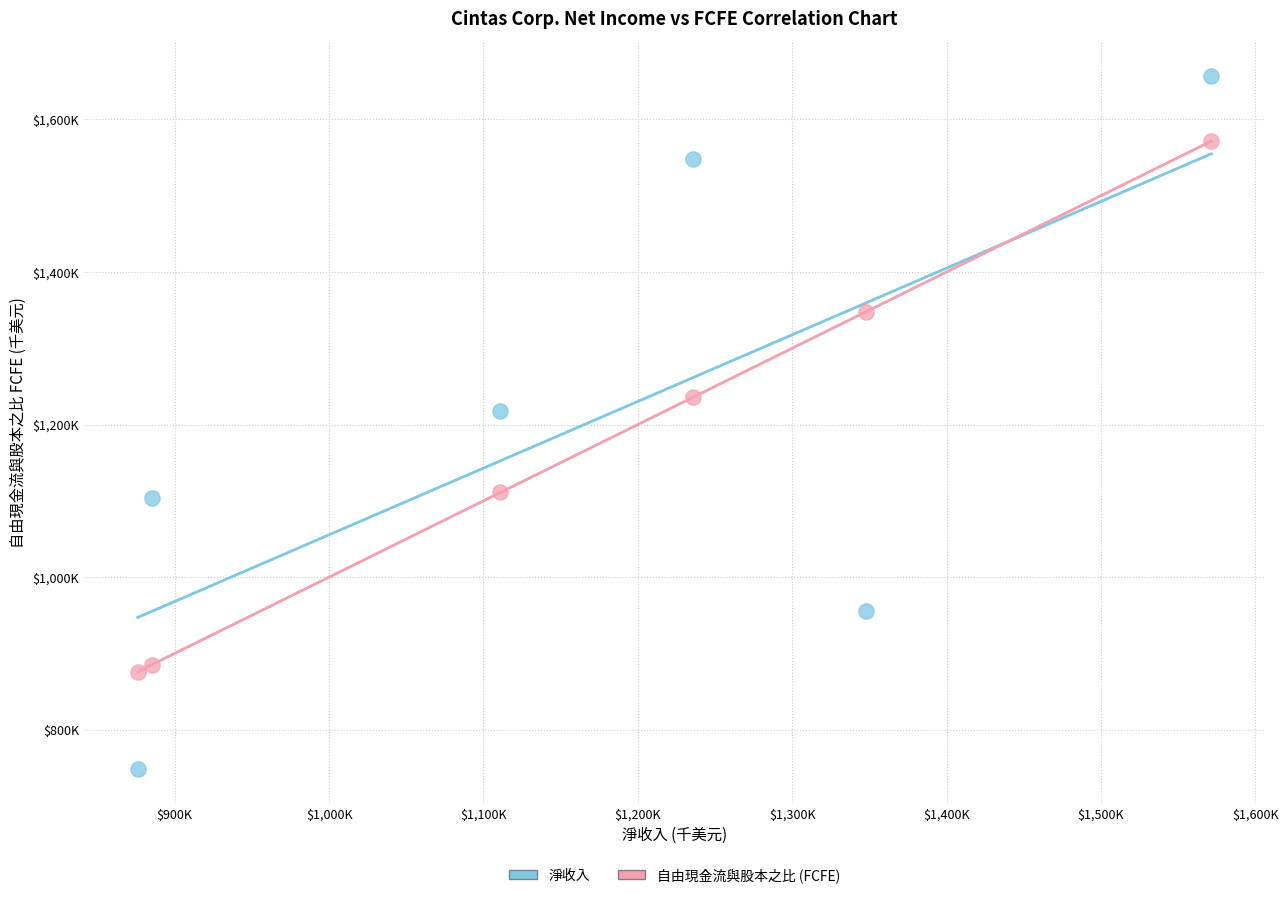

What are all the series names shown in the legend?

淨收入, 自由現金流與股本之比 (FCFE)